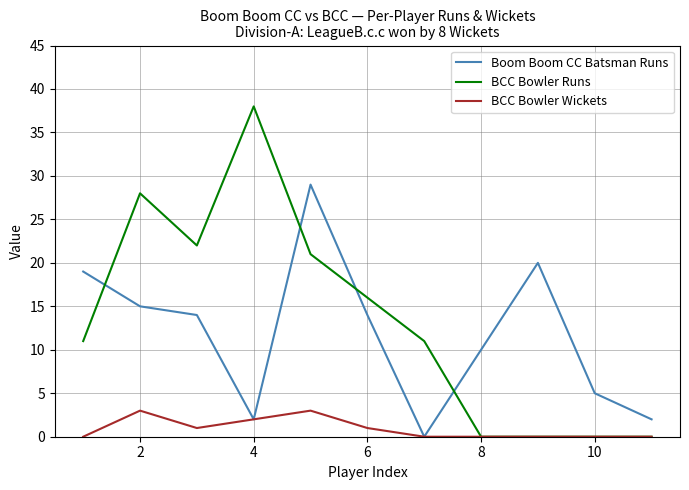

In Boom Boom CC Batsman Runs, how many points are lower than both neighbors (excluding endpoints)?

2